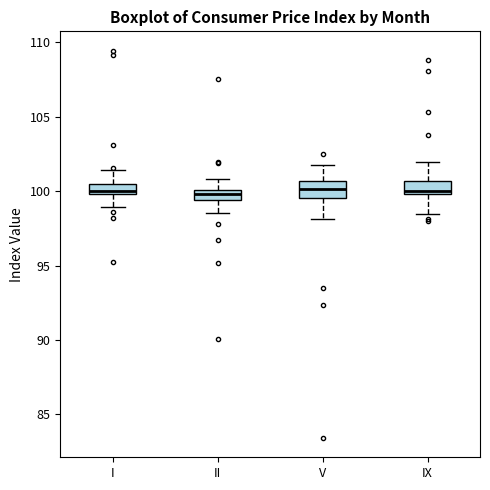

Where is the upper edge of the box for IX on the y-axis? The values are not printed on the chart, so give them approximately, as read against the axis.

100.5